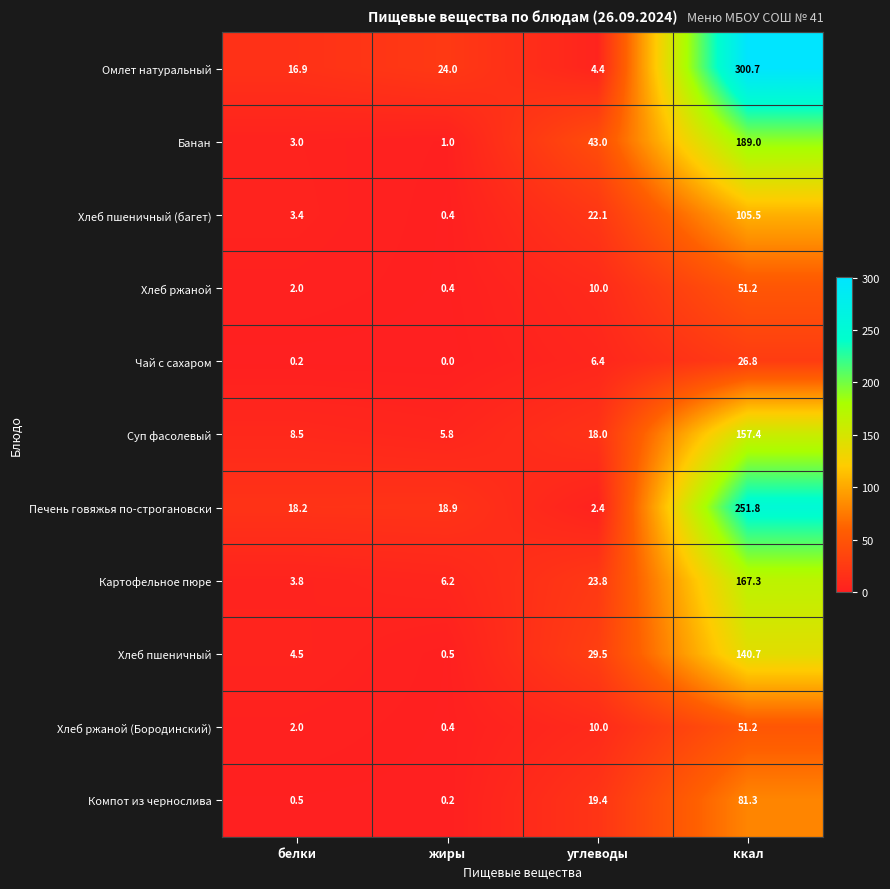

Which series has the largest total across all categories?

Омлет натуральный